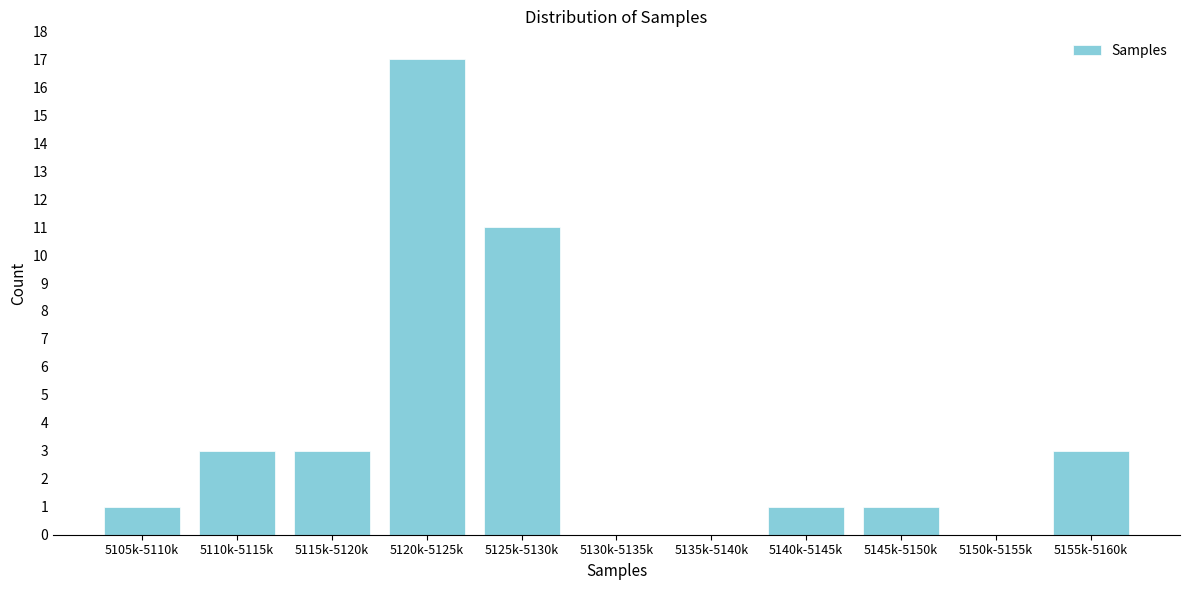

Reading left to right, what are all the values shown in this chart?

5105k-5110k=1	5110k-5115k=3	5115k-5120k=3	5120k-5125k=17	5125k-5130k=11	5130k-5135k=0	5135k-5140k=0	5140k-5145k=1	5145k-5150k=1	5150k-5155k=0	5155k-5160k=3